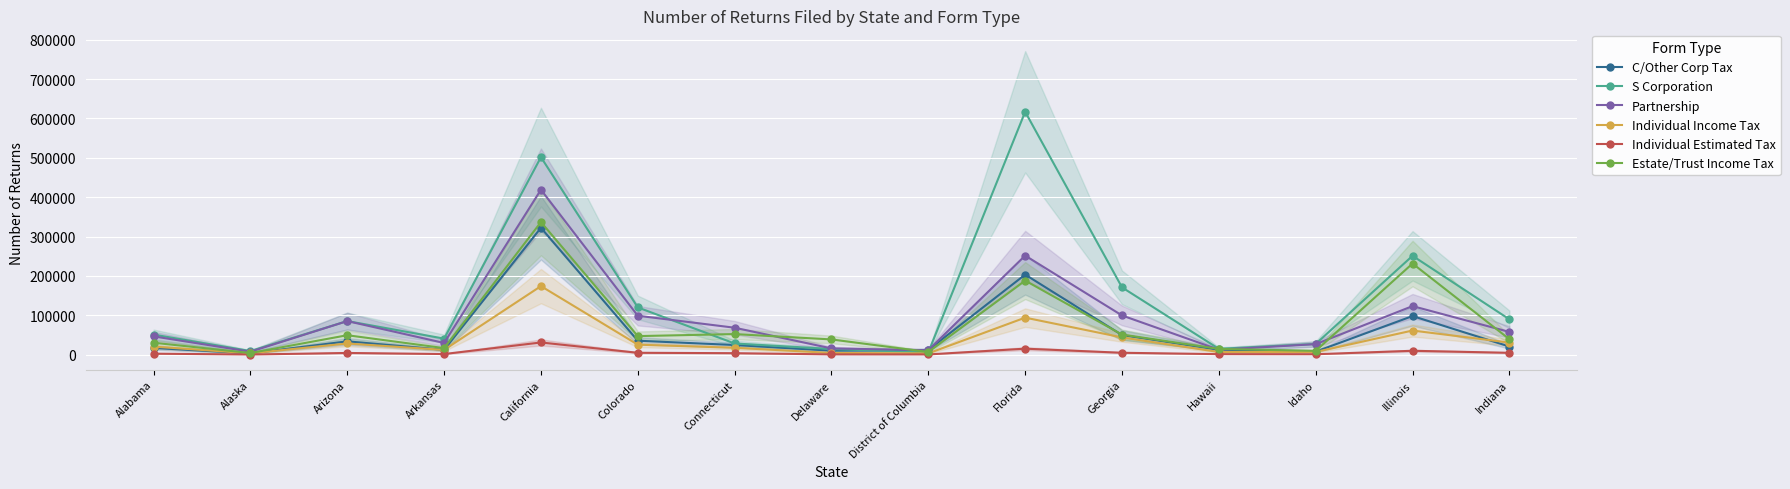

In C/Other Corp Tax, how many points are lower than both neighbors (excluding endpoints)?

4